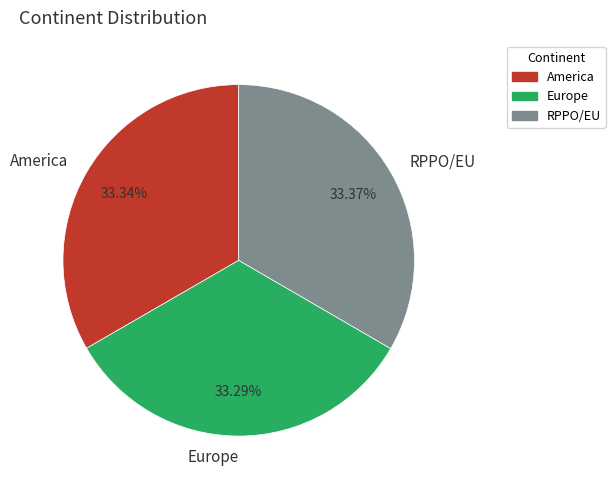

What percentage is the RPPO/EU slice, to the nearest percent?

33%